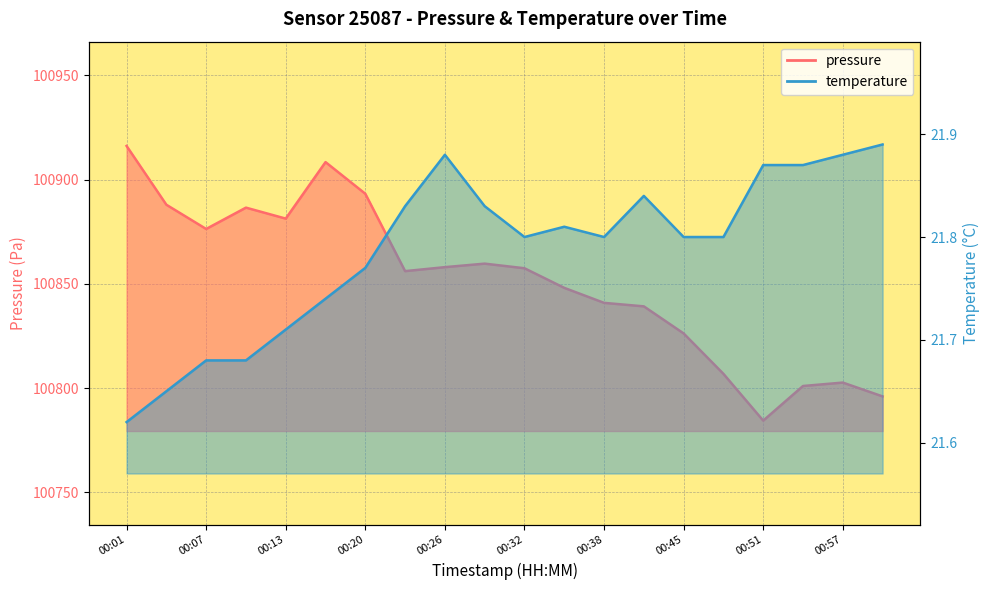

At which label does temperature reach its peak?

01:00